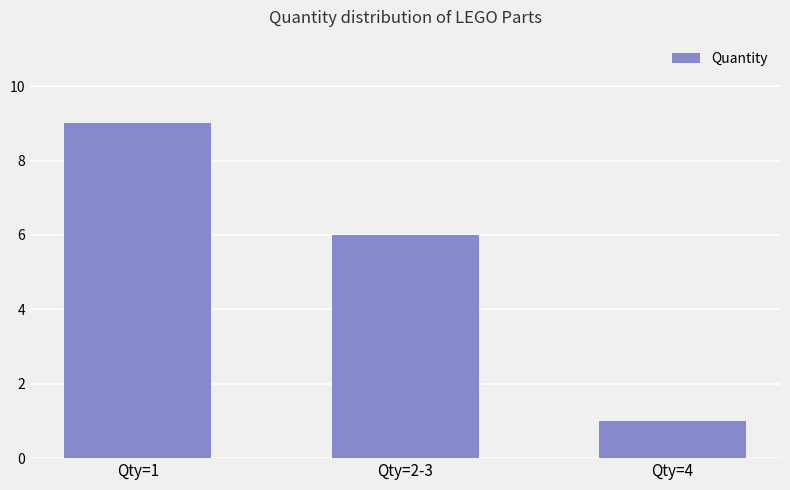

How many series are shown in this chart?

1